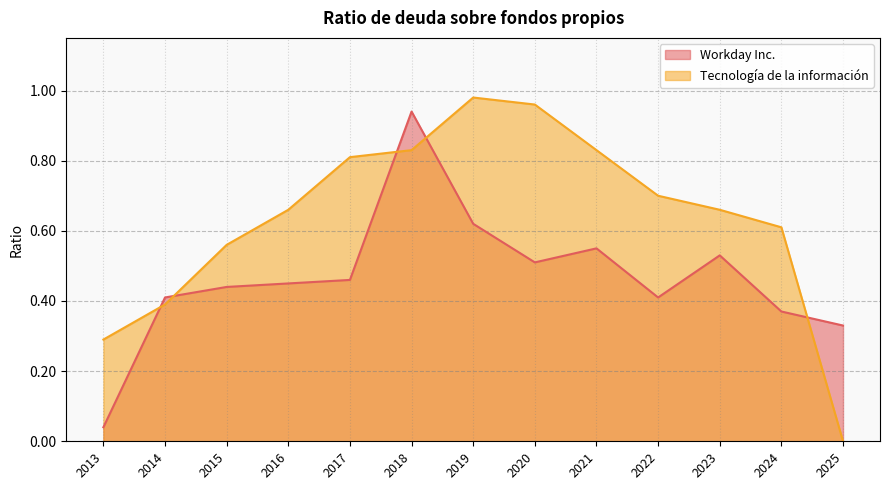

At which category is the sum across all series the highest?

2018